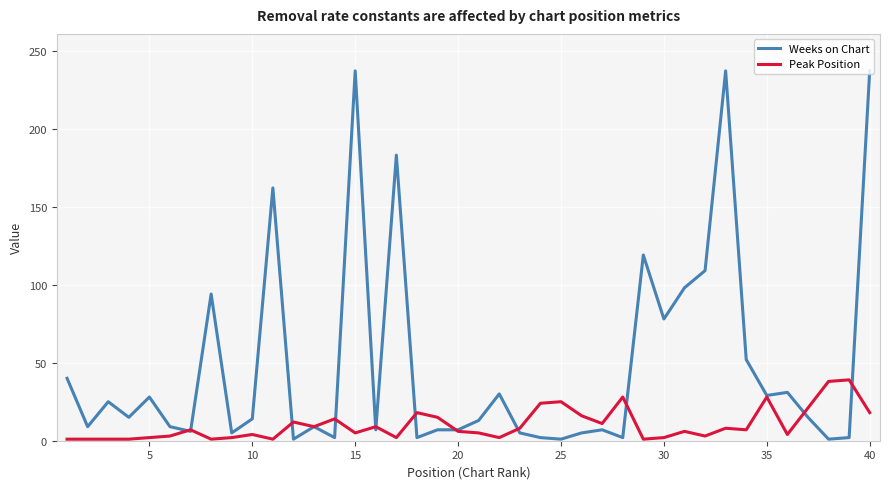

Which series has the largest range (max minus min)?

Weeks on Chart